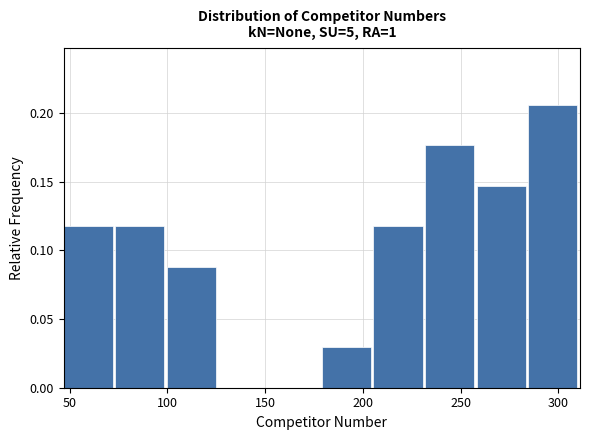

Reading left to right, transcribe this chart: for each bar, give the range it covers on the x-axis and its height. Neither the bar edges nor the heights are printed on the chart, so give them approximately, as read against the axes.

45 to 75: 0.120
75 to 100: 0.120
100 to 125: 0.090
125 to 155: 0
155 to 180: 0
180 to 205: 0.030
205 to 230: 0.120
230 to 260: 0.175
260 to 285: 0.145
285 to 310: 0.205